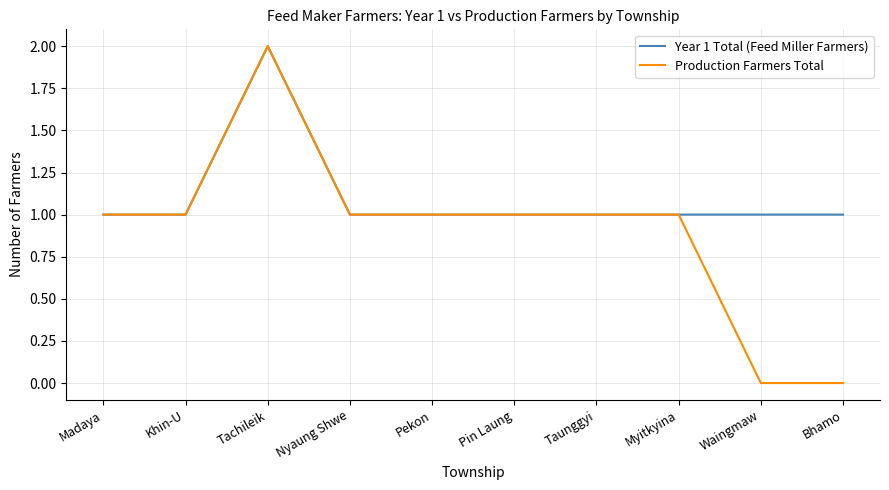

Which series has the largest range (max minus min)?

Production Farmers Total